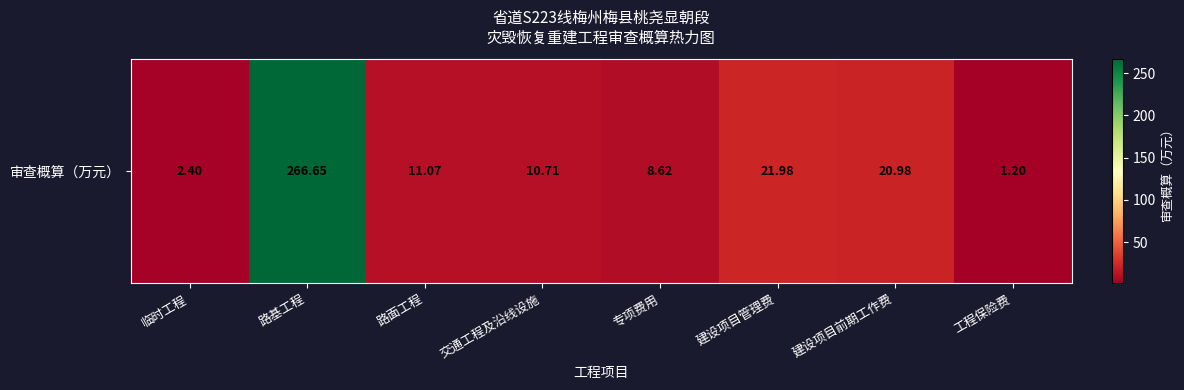

Where is the data nearest to the value 133?

建设项目管理费